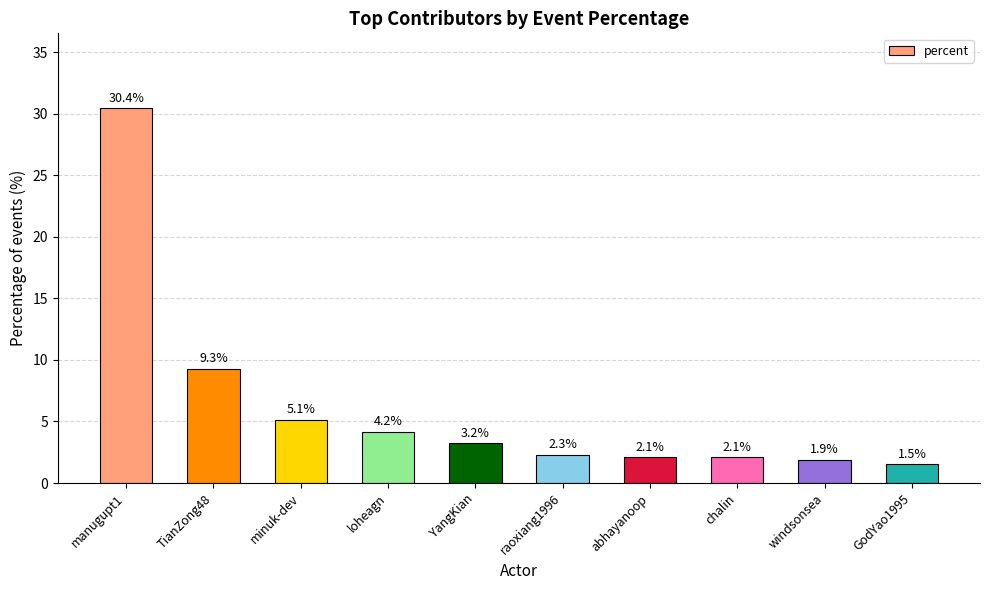

How many values are below 3?

5